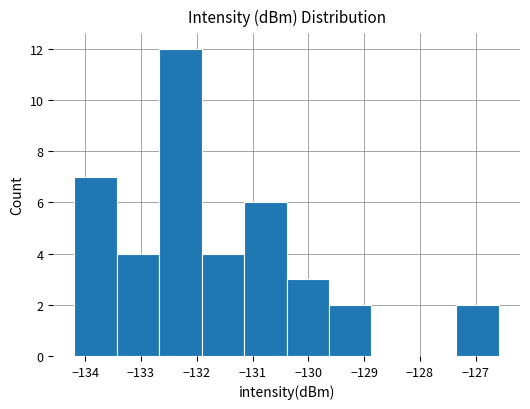

Reading left to right, transcribe this chart: for each bar, give the range it covers on the x-axis and its height. Neither the bar edges nor the heights are printed on the chart, so give them approximately, as read against the axes.

-134.2 to -133.4: 7
-133.4 to -132.7: 4
-132.7 to -131.9: 12
-131.9 to -131.1: 4
-131.1 to -130.4: 6
-130.4 to -129.6: 3
-129.6 to -128.9: 2
-128.9 to -128.1: 0
-128.1 to -127.3: 0
-127.3 to -126.6: 2